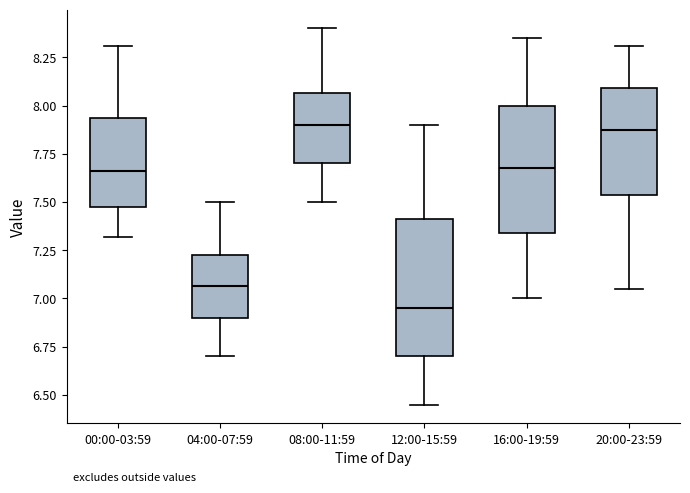

Where is the lower edge of the box for 12:00-15:59 on the y-axis? The values are not printed on the chart, so give them approximately, as read against the axis.

6.70